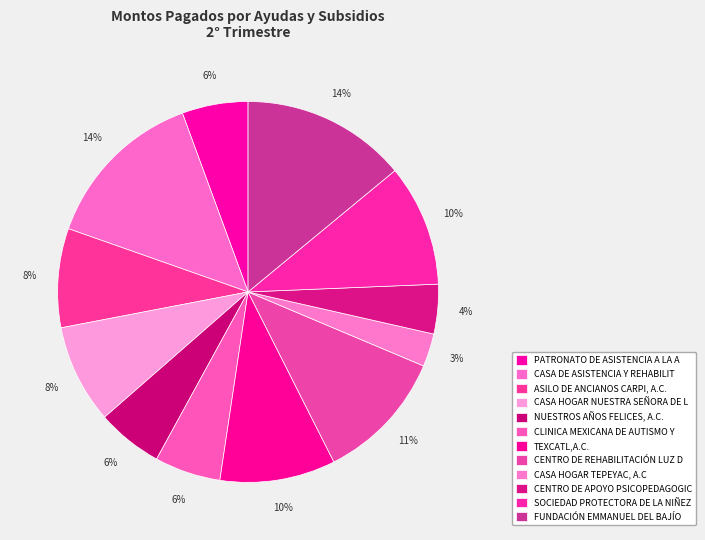

How many segments does this pie chart have?

12